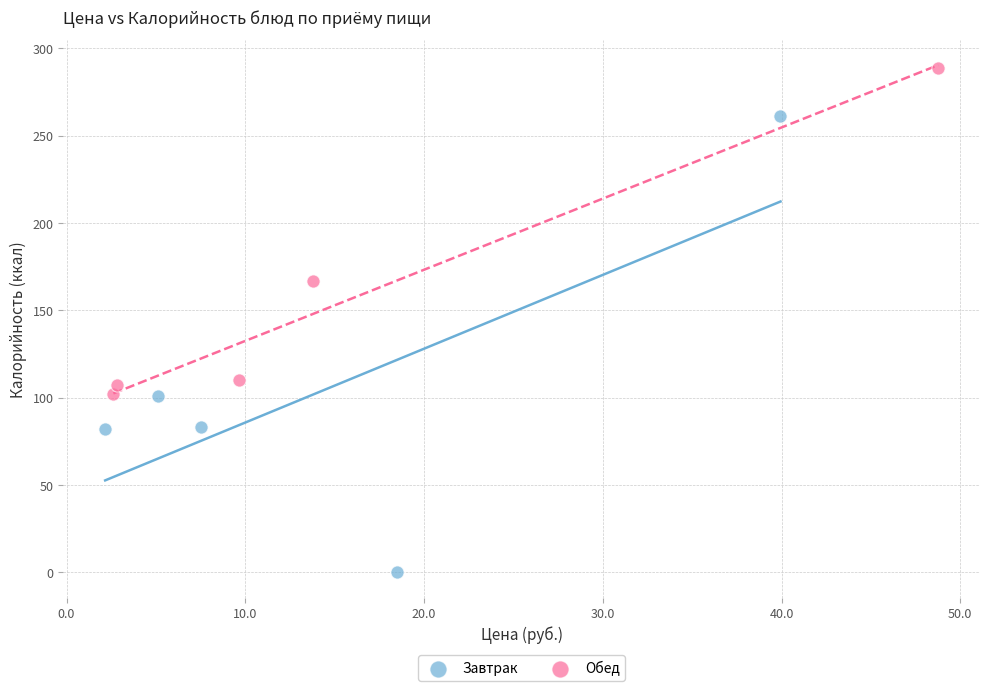

Which series has the largest Y range (max minus min)?

Завтрак